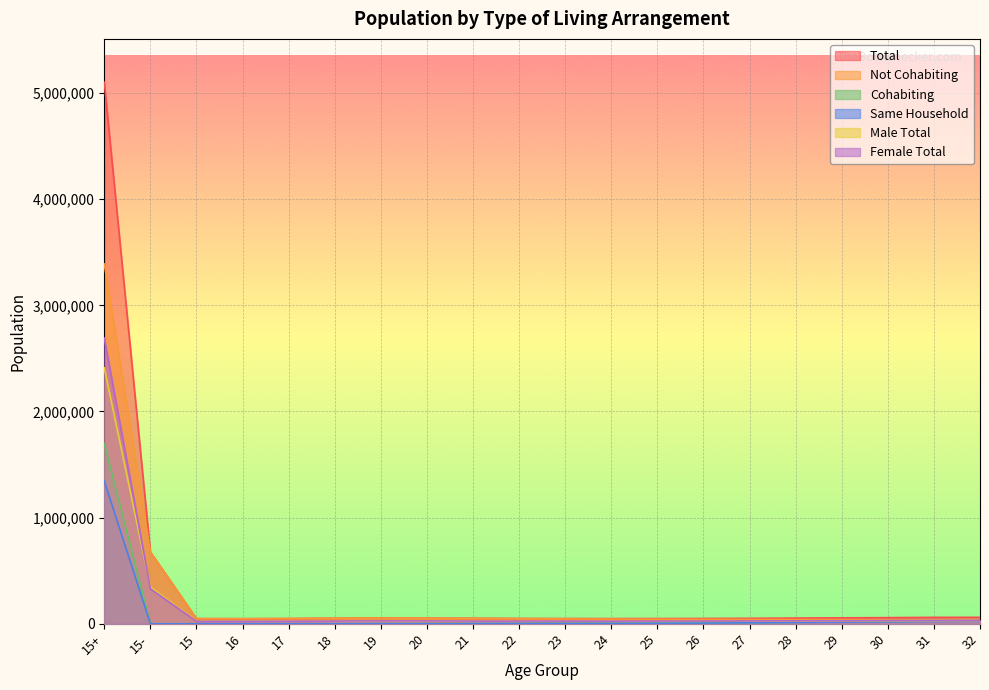

How many series are shown in this chart?

6